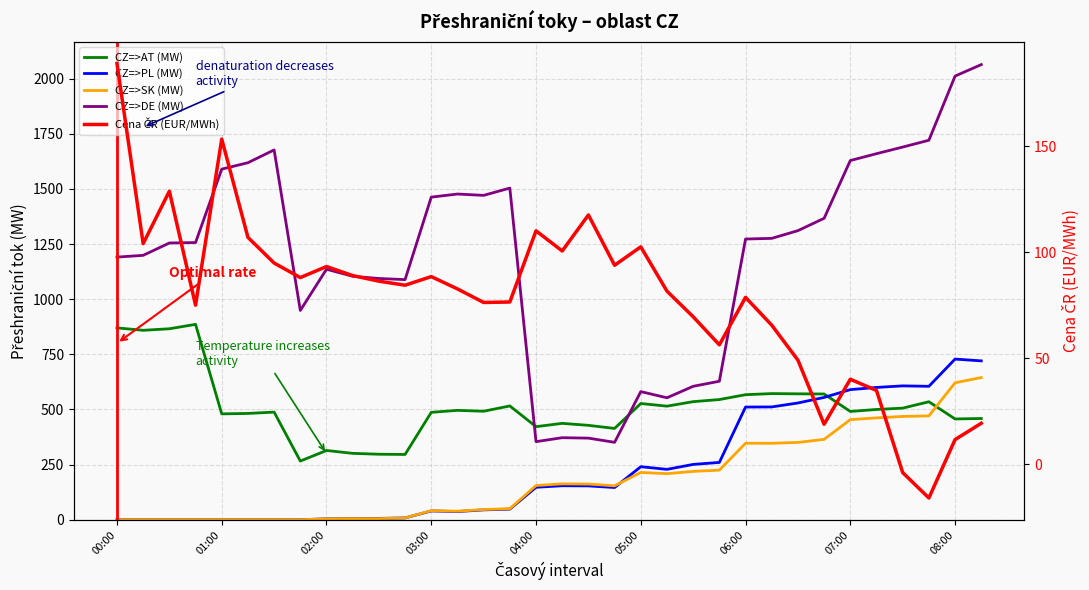

Does the chart have visible grid lines?

Yes